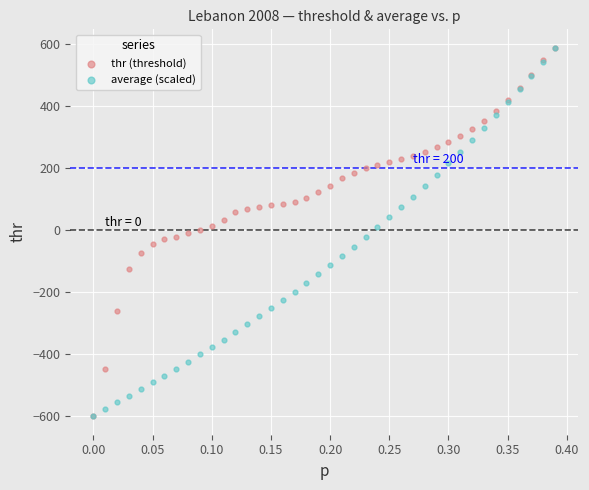

What are all the series names shown in the legend?

thr (threshold), average (scaled)